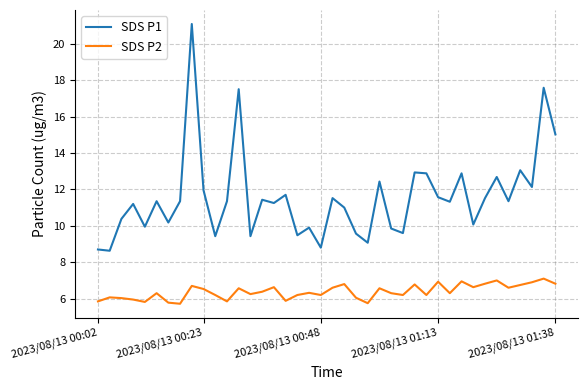

True or false: SDS P2 and SDS P1 cross at least once.

False